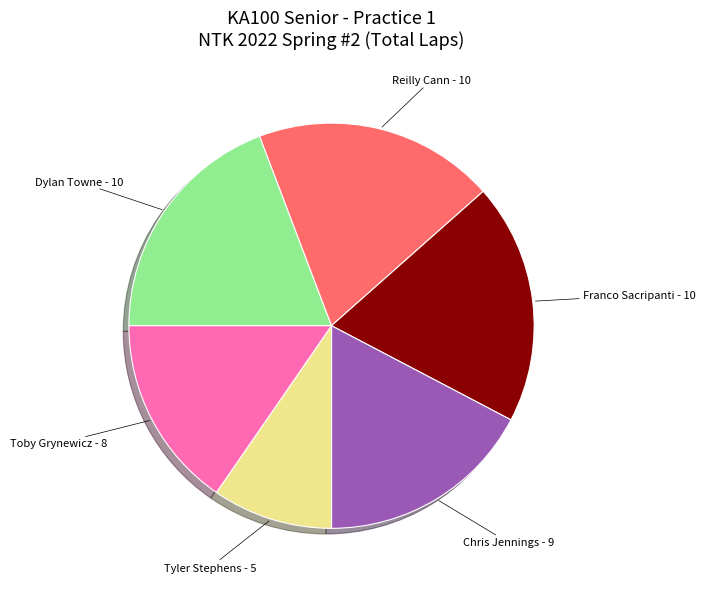

Is there a majority slice in this chart?

No